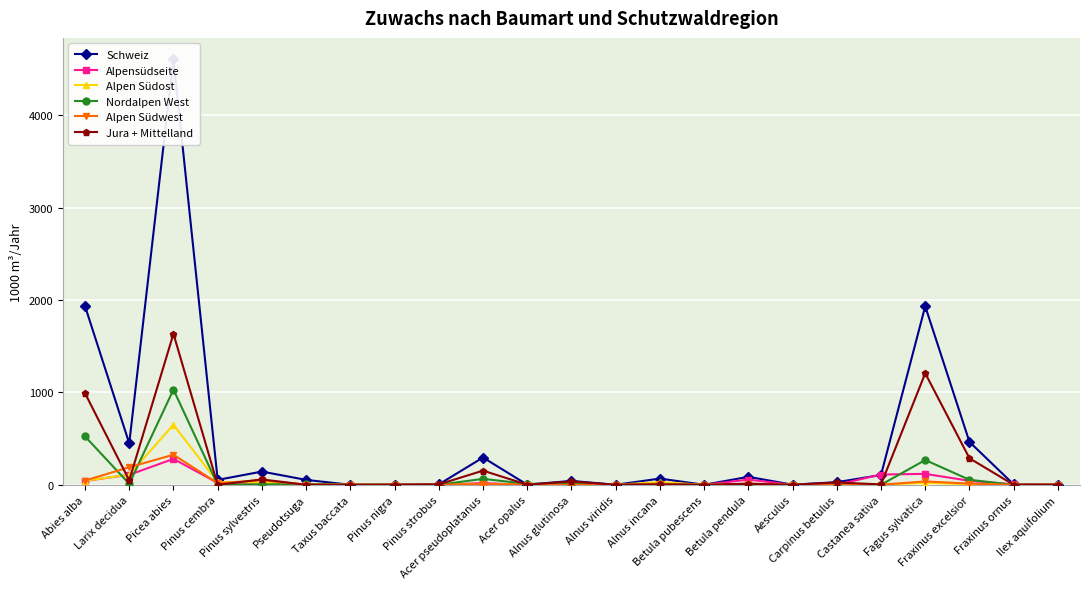

What position from the right is Pinus cembra?

20